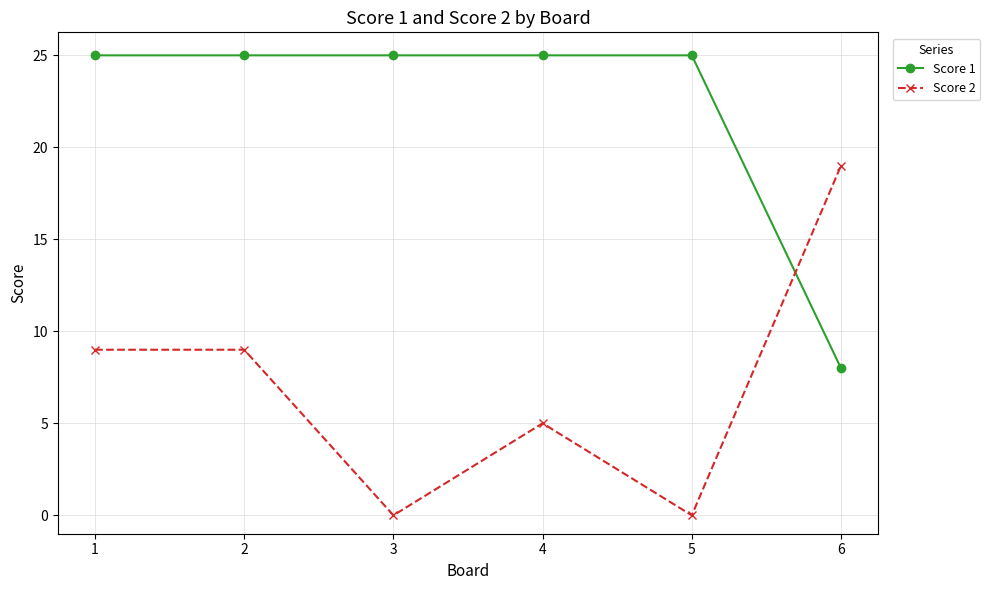

Count the number of data series in this chart.

2